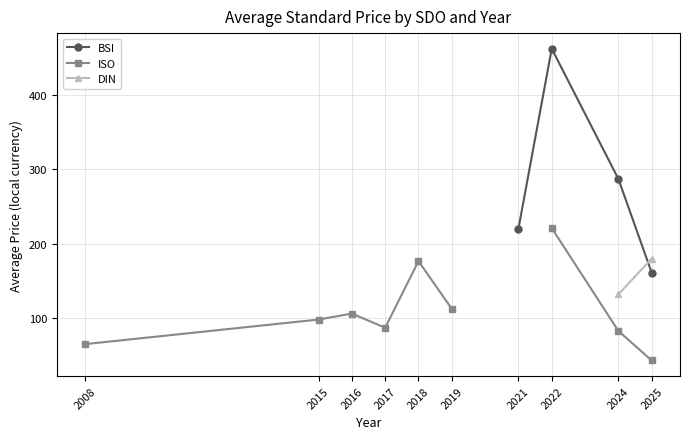

Is it true that BSI equals 287.0 at 2024?

True